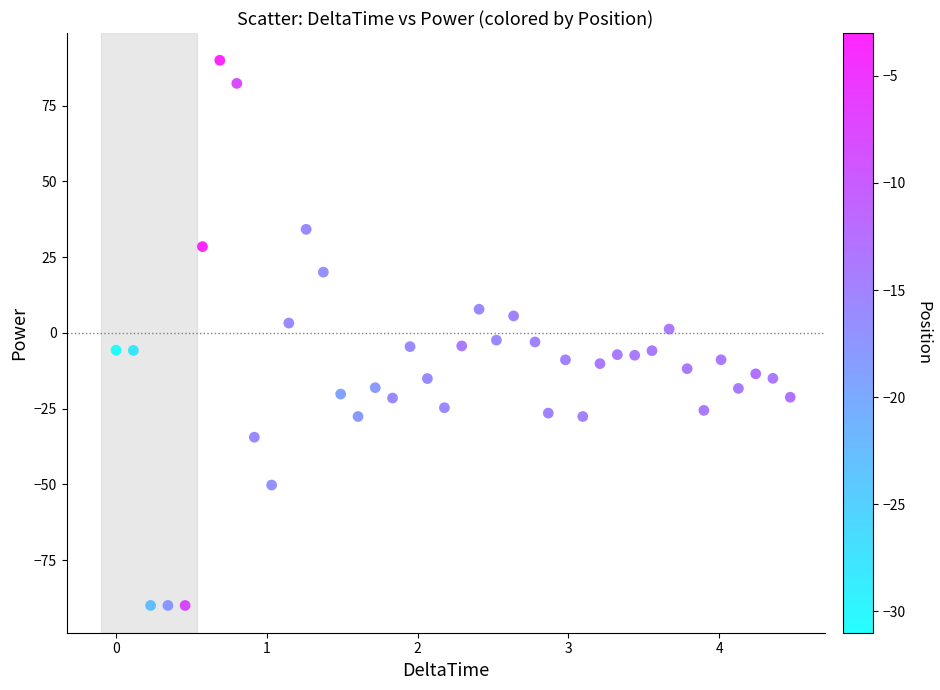

What is the range of Y values (max minus min)?

180.0